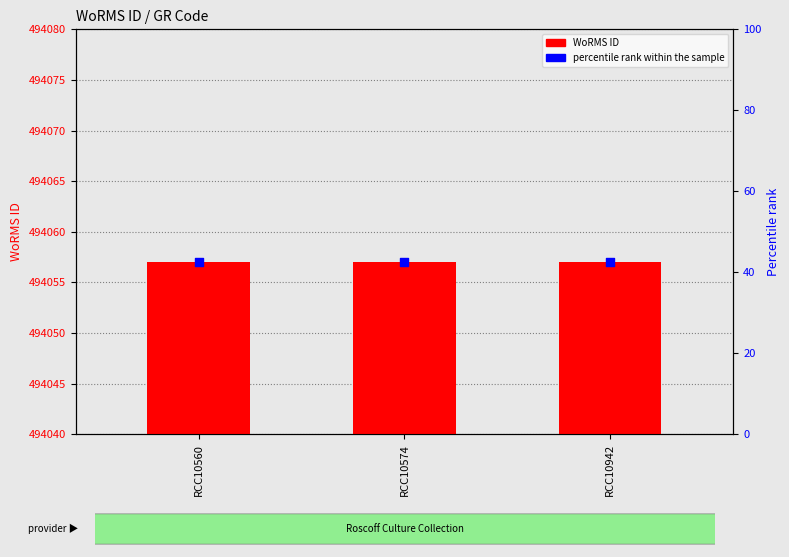

Is the value of WoRMS ID at RCC10942 greater than the value of percentile rank within the sample at RCC10942?

Yes